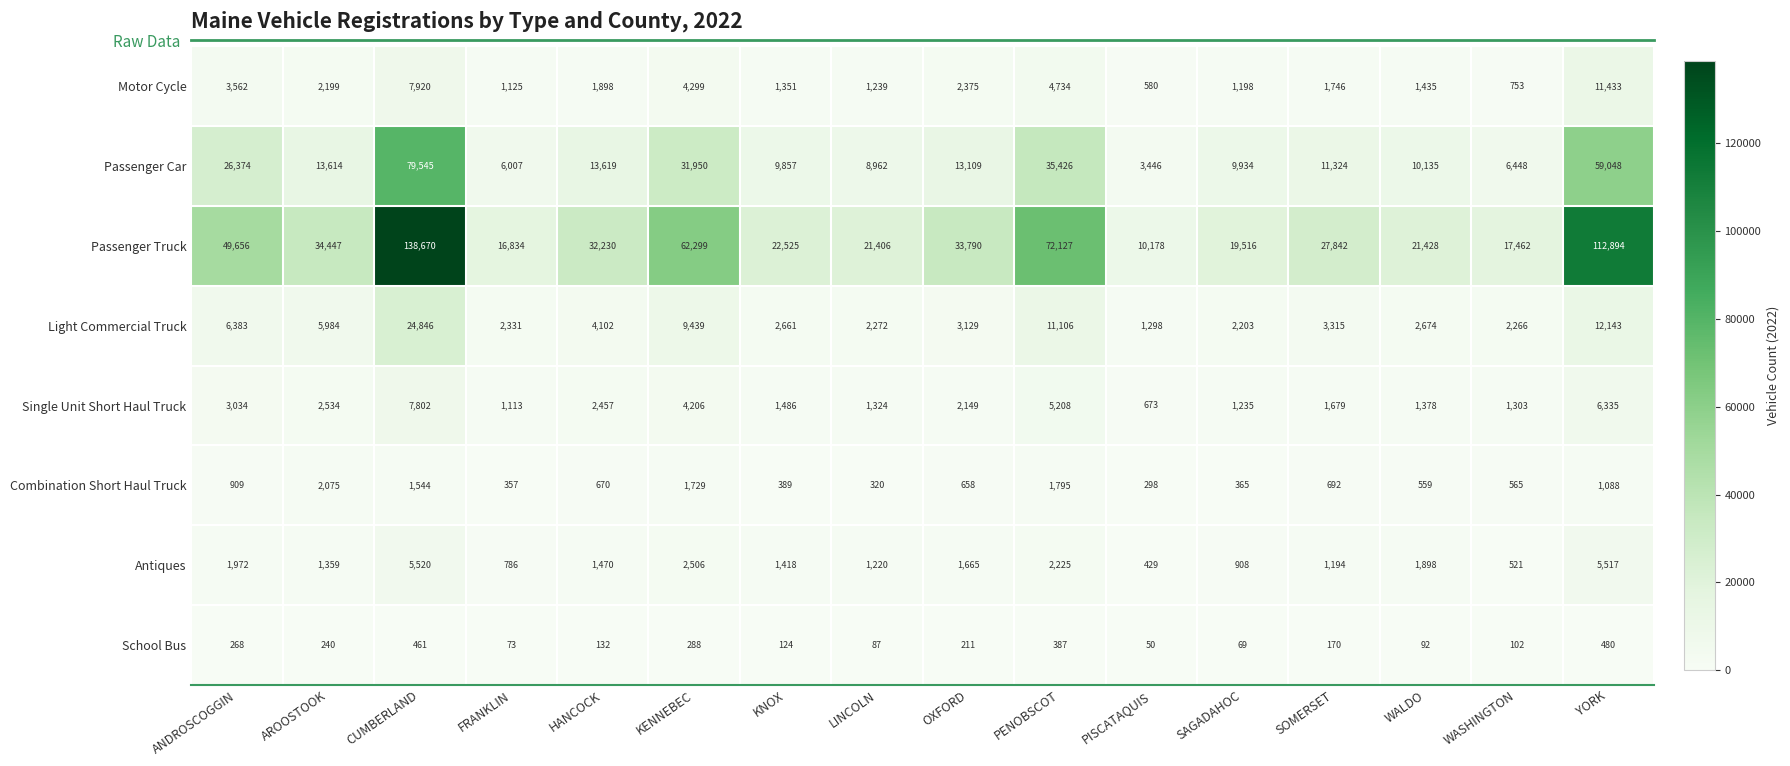

What is the spread (max minus min) of values at OXFORD?

33579